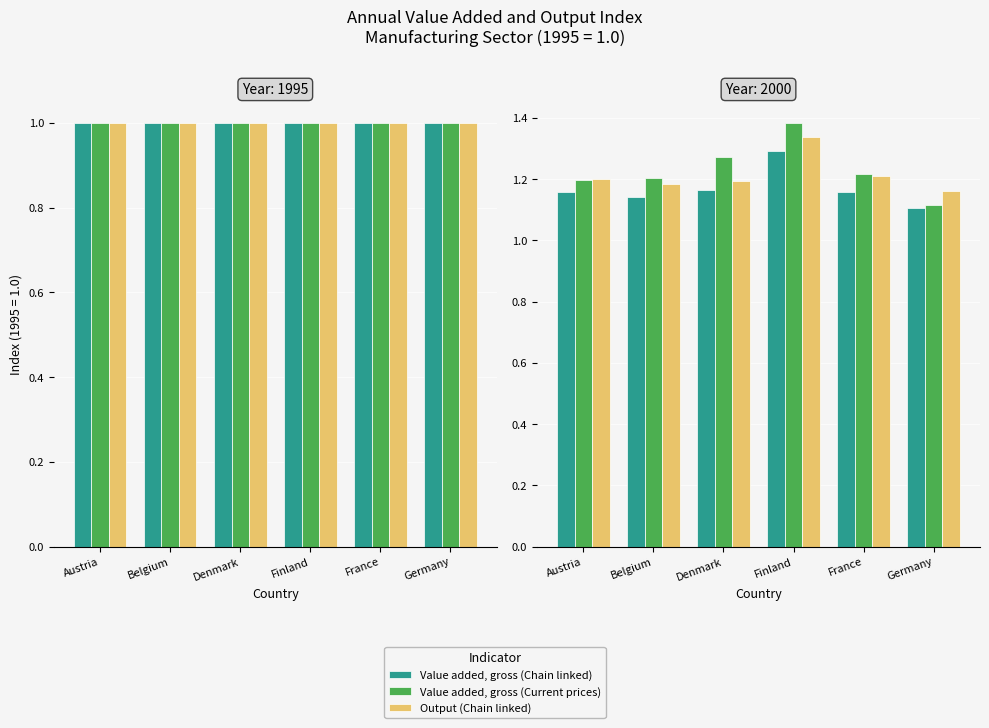

What is the maximum value for Value added, gross (Current prices)?

1.4